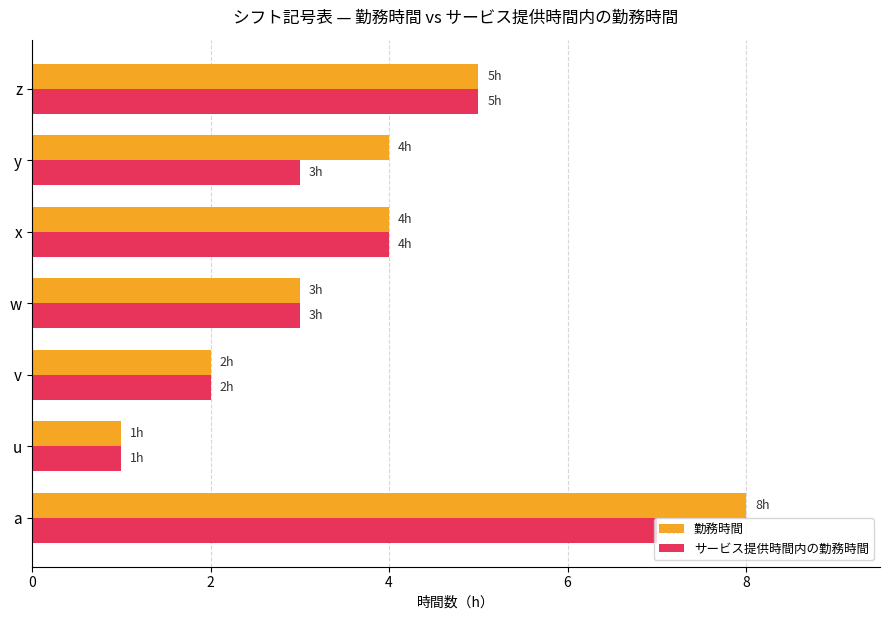

At which category is the sum across all series the highest?

a